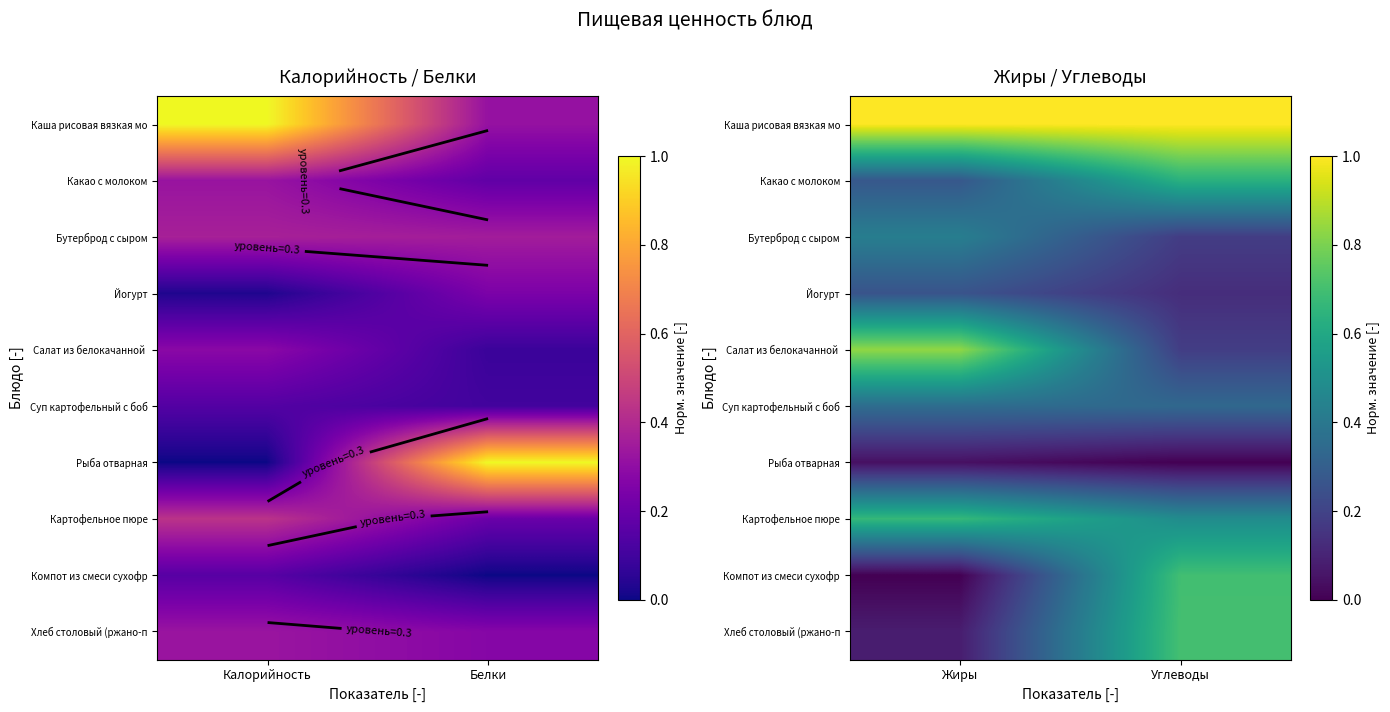

Where is Бутерброд с сыром nearest to the value 0?

Углеводы